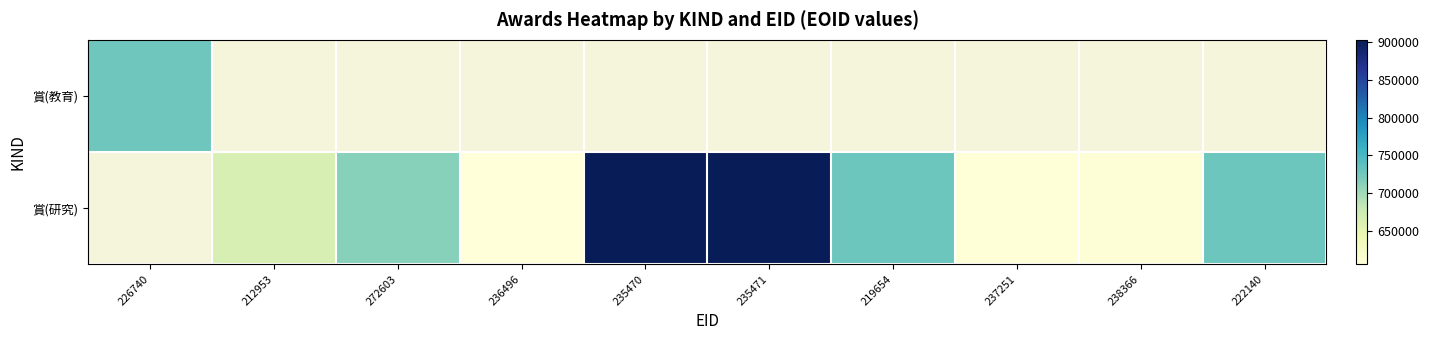

List the series in order of their overall mean, lowest first.

賞(教育), 賞(研究)